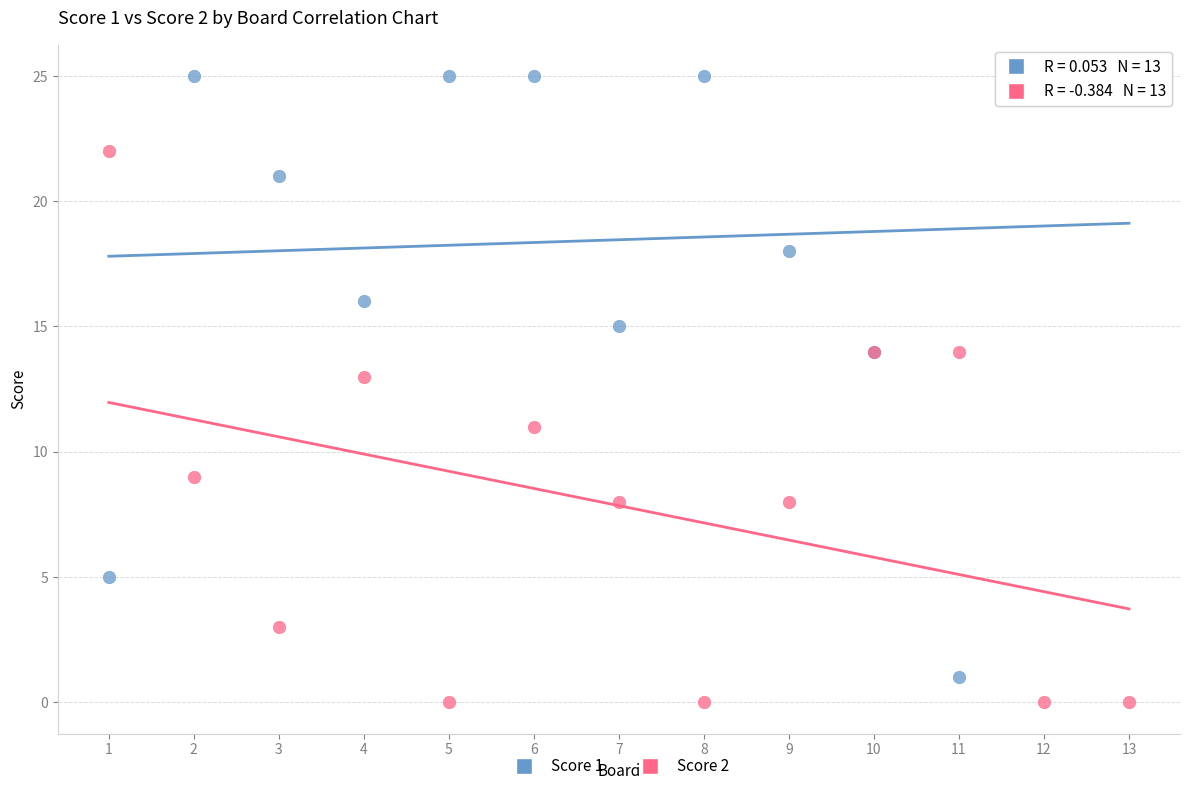

What is the X range (max minus min) for the scatter plot?

12